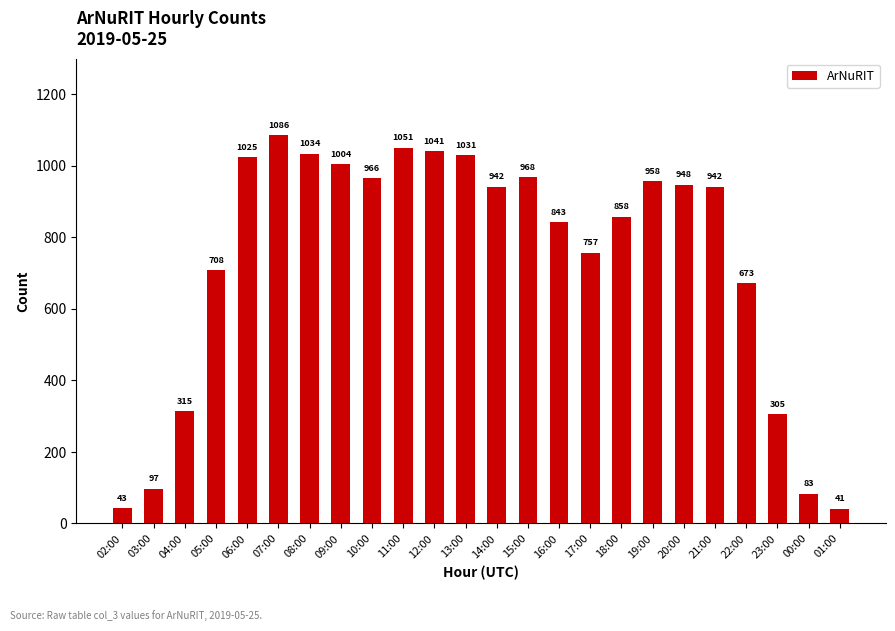

What is the ratio of the value at 00:00 to the value at 18:00?

0.1